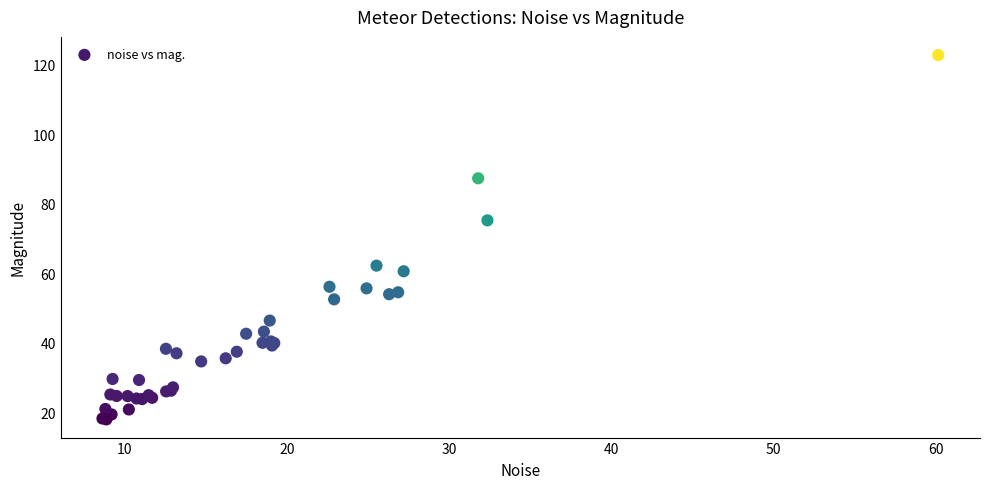

What Y value in the scatter plot is closest to 70?

75.2